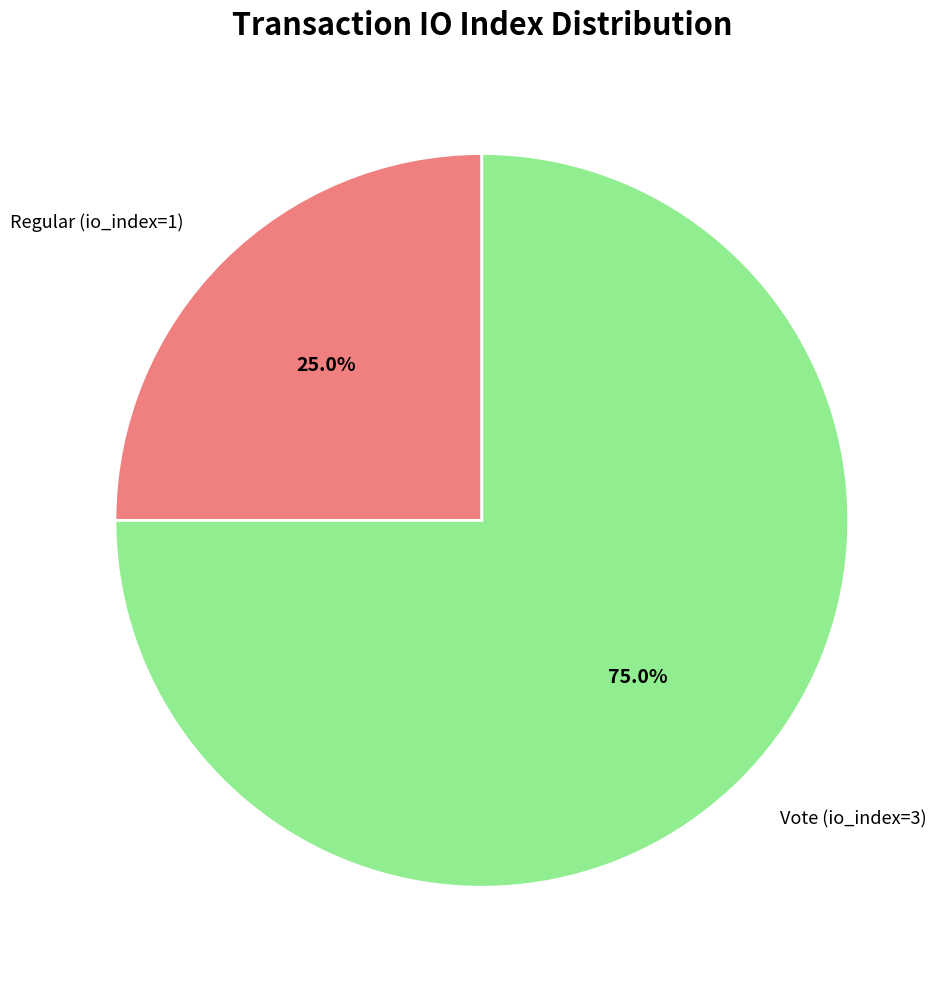

What is the largest slice in the pie chart?

Vote (io_index=3)